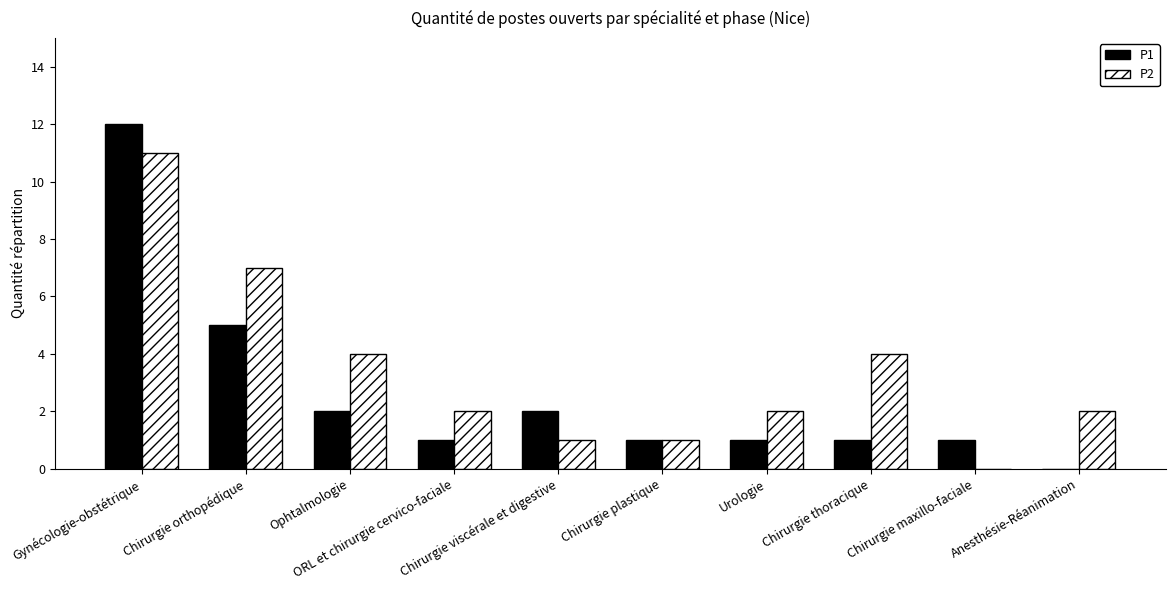

The value of P1 at Ophtalmologie is 2. True or false?

True